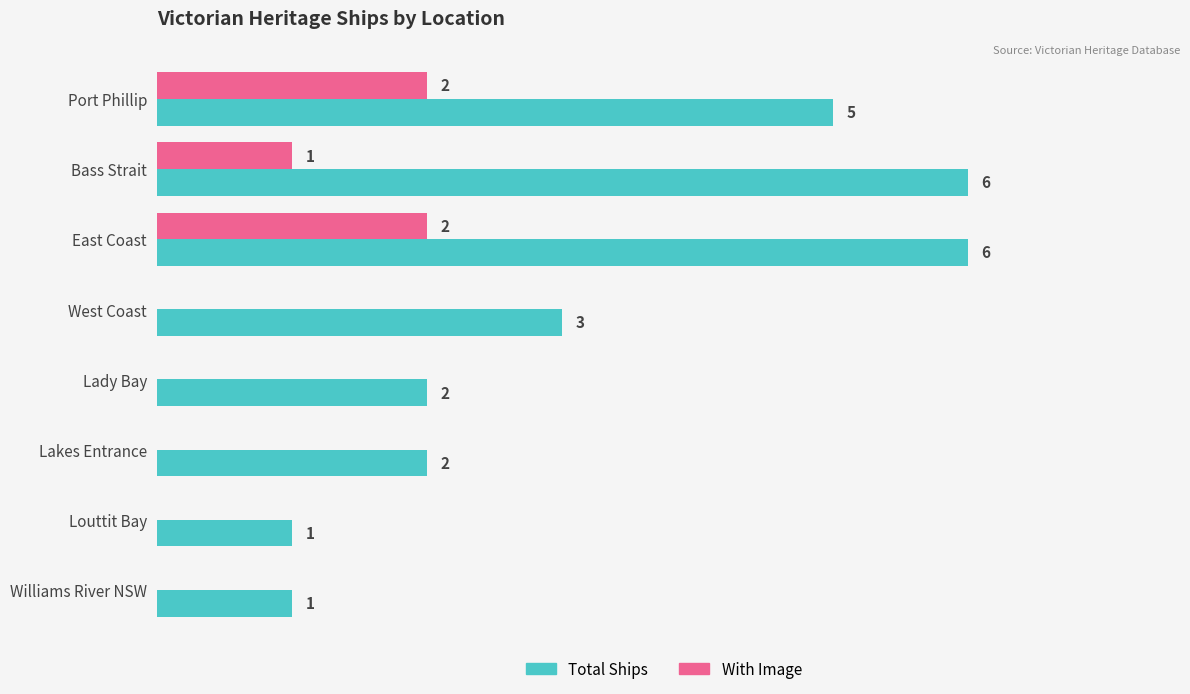

Where is With Image nearest to the value 1?

Bass Strait